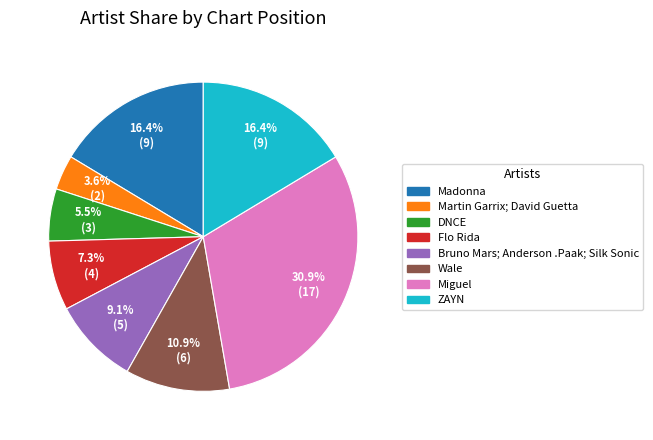

Does any single category account for the majority?

No